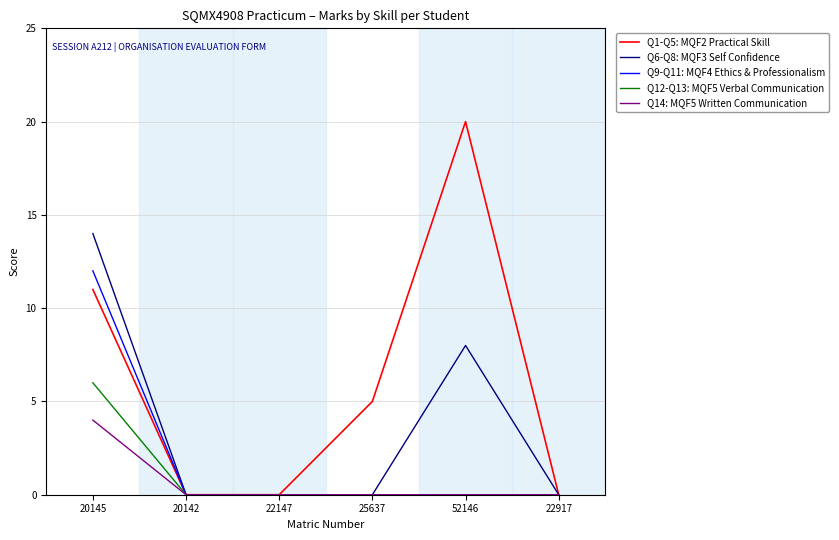

What position from the left is 22917?

6